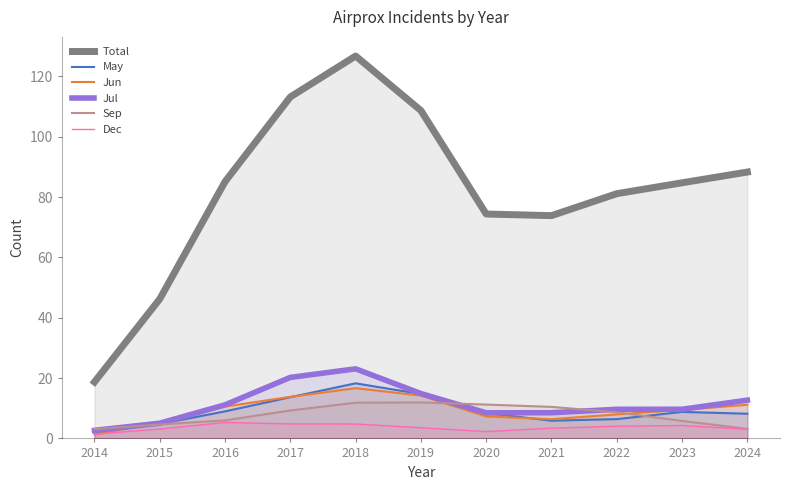

What is the difference between the maximum and minimum values in the Jun series?

15.4